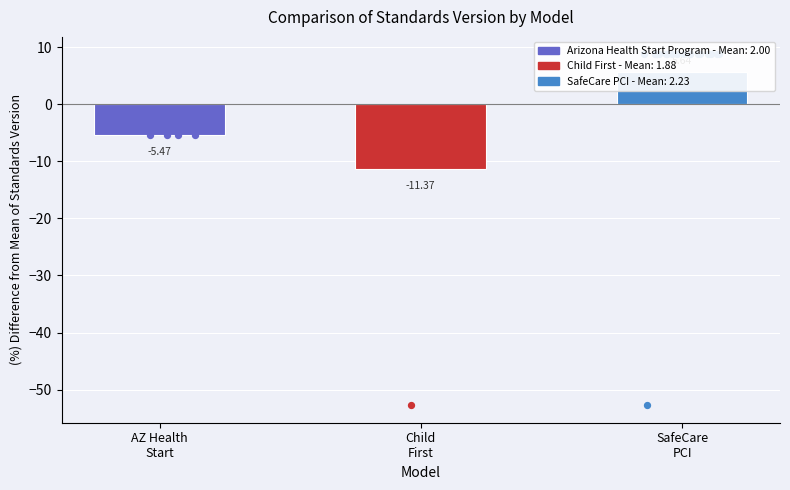

Which has a higher value, Child
First or AZ Health
Start?

AZ Health
Start